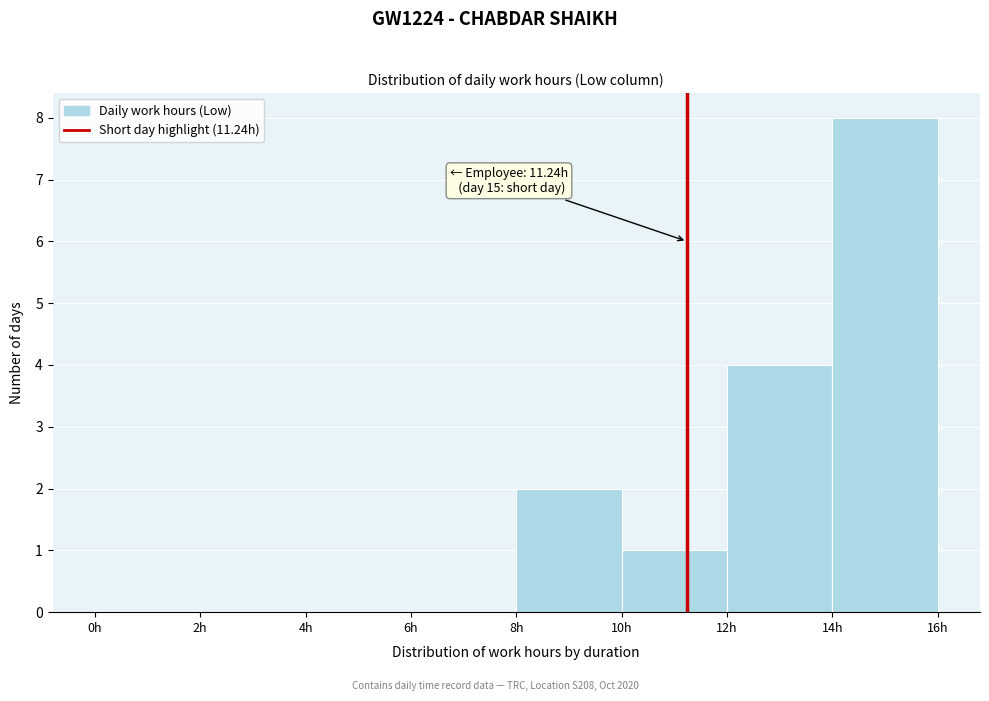

Over which range of the x-axis is the bar tallest?

14 to 16